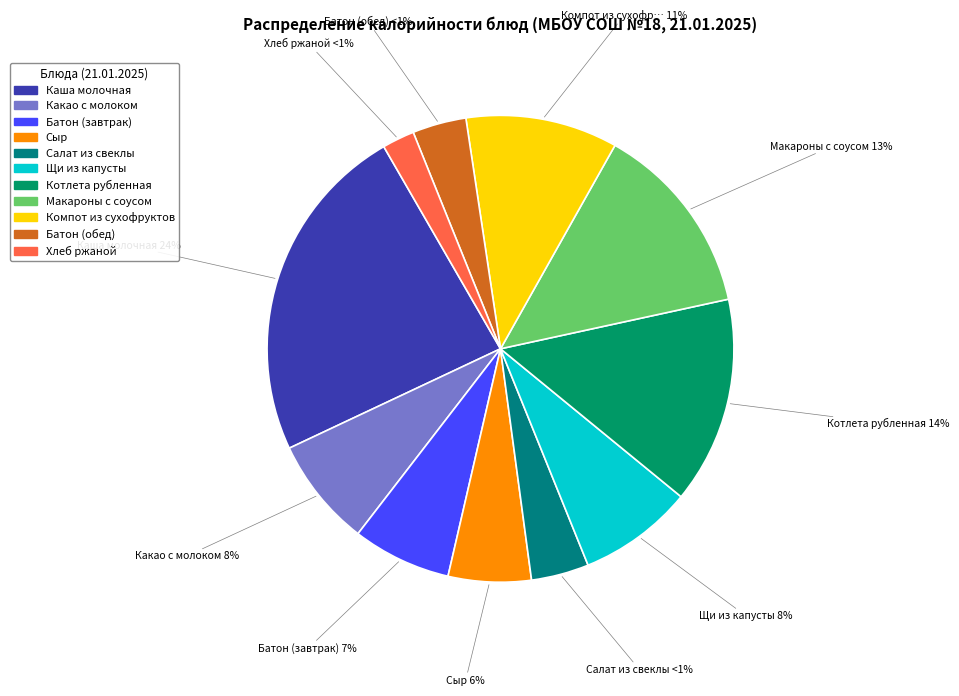

Rank the categories by value from highest to lowest.

Каша молочная, Котлета рубленная, Макароны с соусом, Компот из сухофруктов, Щи из капусты, Какао с молоком, Батон (завтрак), Сыр, Салат из свеклы, Батон (обед), Хлеб ржаной